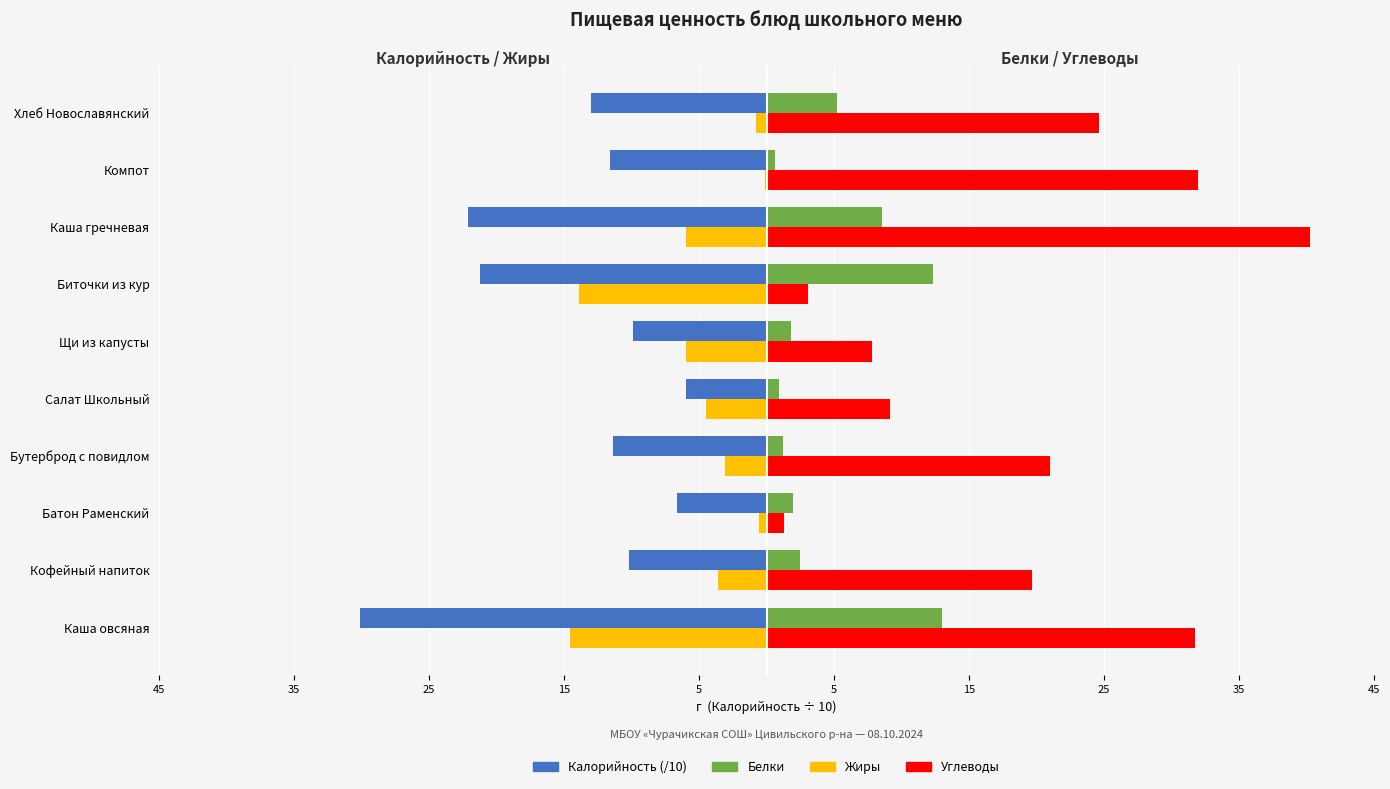

What are all the series names shown in the legend?

Калорийность (/10), Белки, Жиры, Углеводы